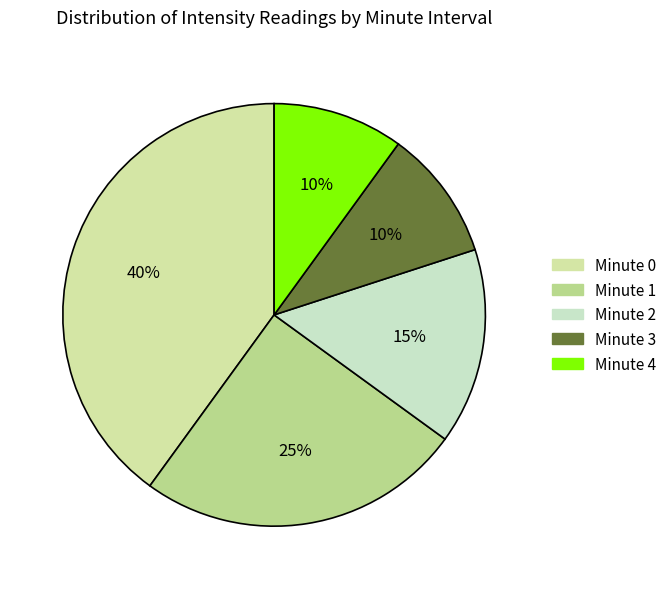

How many segments does this pie chart have?

5